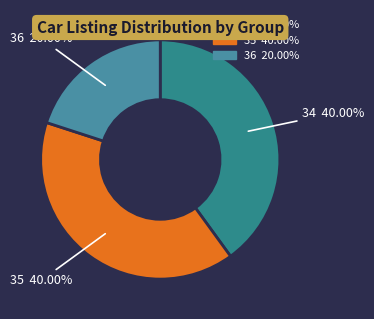

What portion of the pie excludes 36?

80.0%